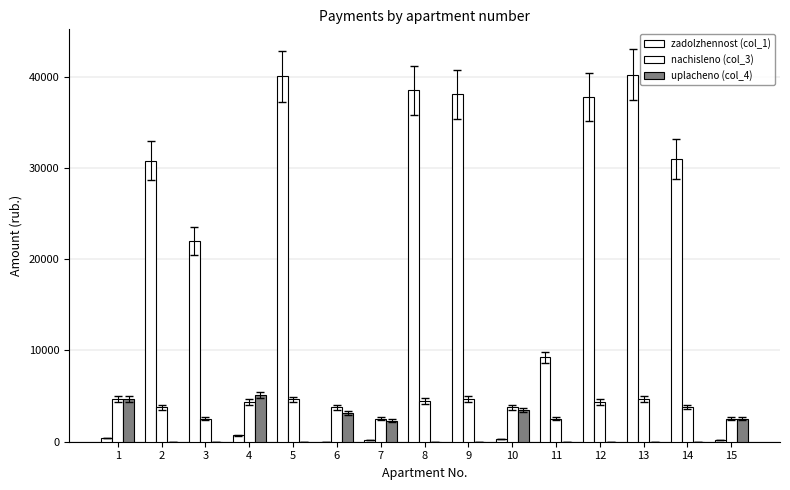

Reading left to right, transcribe all the data shown in this chart.

zadolzhennost (col_1): 1=386.7	2=30803.4	3=21994.0	4=725.9	5=40019.0	6=0.1	7=210.6	8=38506.2	9=38044.9	10=313.2	11=9231.0	12=37749.3	13=40207.9	14=30981.3	15=210.6
nachisleno (col_3): 1=4639.9	2=3780.4	3=2542.1	4=4363.1	5=4625.4	6=3795.0	7=2527.6	8=4450.6	9=4669.1	10=3758.5	11=2520.2	12=4363.1	13=4647.2	14=3802.2	15=2527.6
uplacheno (col_4): 1=4639.9	2=0.0	3=0.0	4=5092.0	5=0.0	6=3162.6	7=2317.3	8=0.0	9=0.0	10=3445.3	11=0.0	12=0.0	13=0.0	14=0.0	15=2527.6